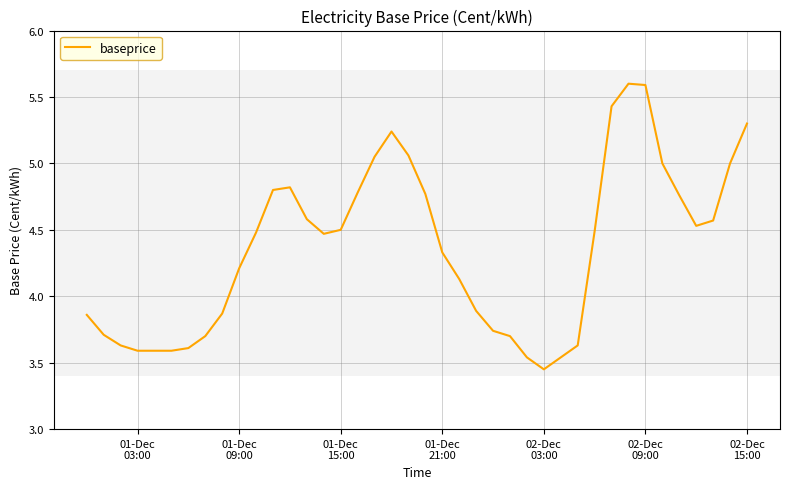

What is the greatest value displayed?

5.6